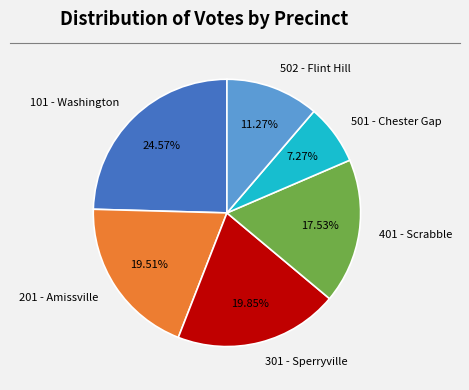

What percentage do 502 - Flint Hill and 401 - Scrabble together represent?

28.8%